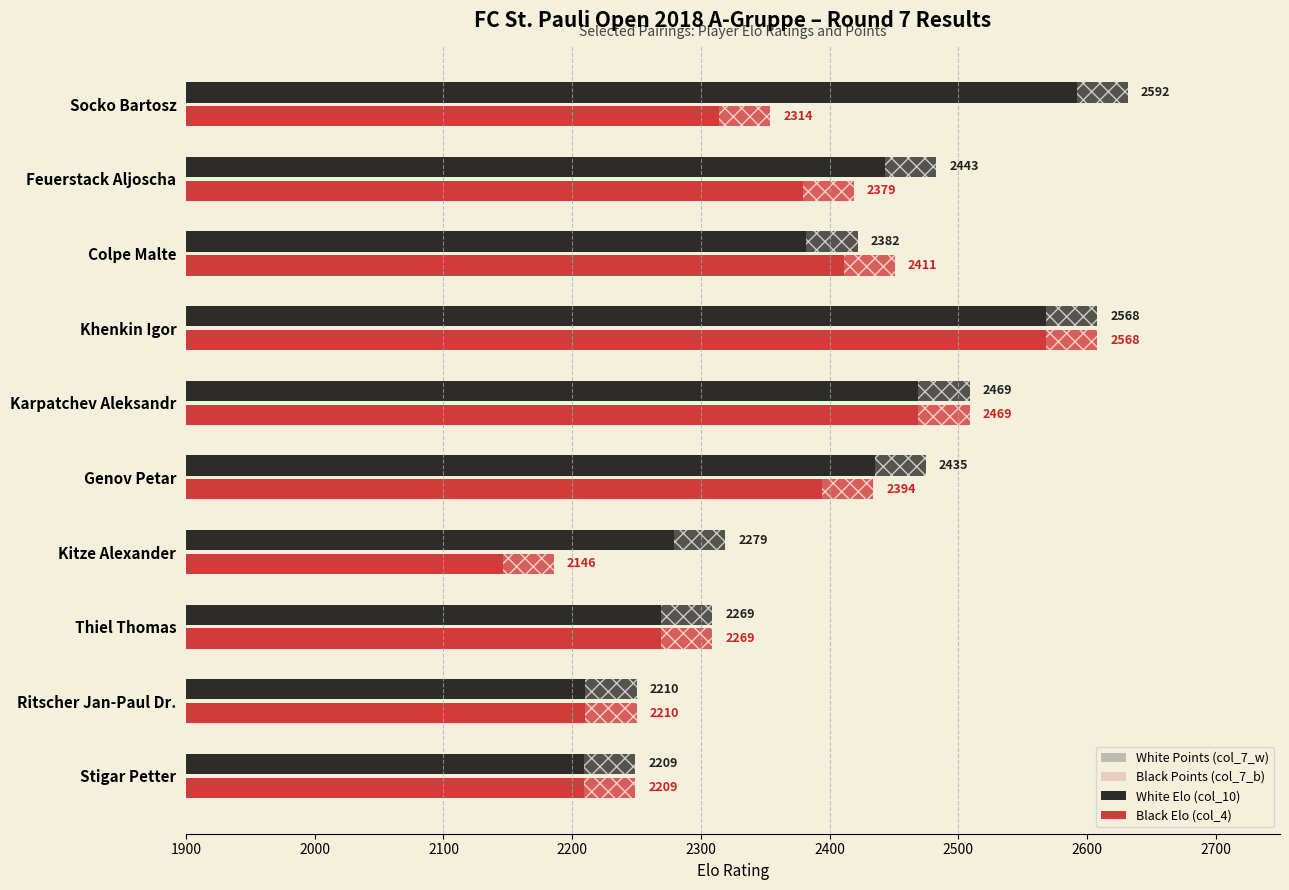

Reading right to left, transcribe all the data shown in this chart.

White Points (col_7_w): 457.1	457.1	457.1	457.1	514.3	514.3	571.4	571.4	571.4	685.7
Black Points (col_7_b): 457.1	457.1	457.1	457.1	514.3	514.3	514.3	571.4	571.4	571.4
White Elo (col_10): 2209.0	2210.0	2269.0	2279.0	2435.0	2469.0	2568.0	2382.0	2443.0	2592.0
Black Elo (col_4): 2209.0	2210.0	2269.0	2146.0	2394.0	2469.0	2568.0	2411.0	2379.0	2314.0